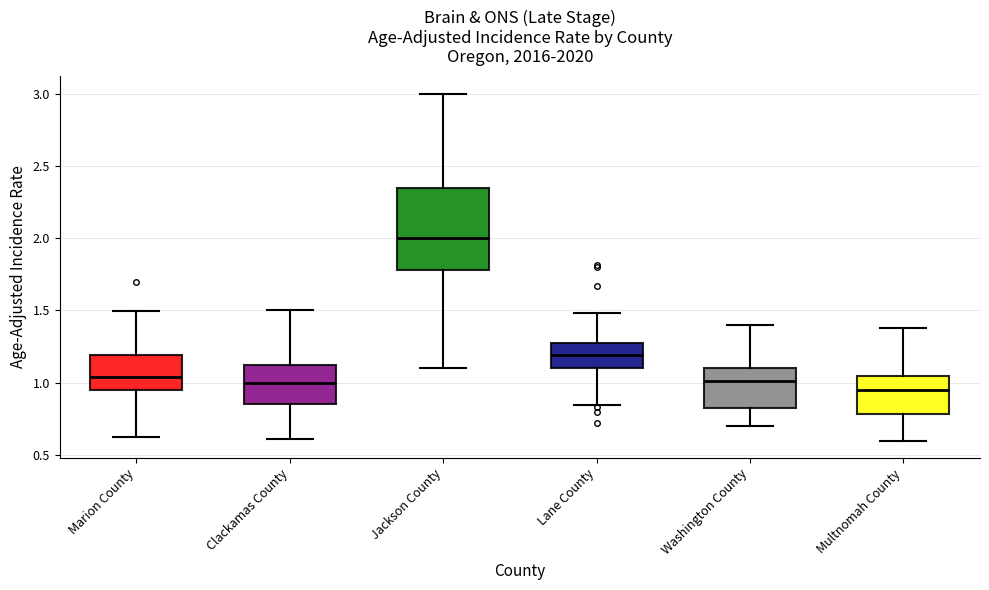

Reading left to right, transcribe this box plot: for each box, give where its median line is, the range the box spans, and where its two whiskers end, as read against the y-axis. The values are not printed on the chart, so give them approximately, as read against the axis.

Marion County: median 1.05, box 0.95 to 1.20, whiskers 0.60 to 1.50
Clackamas County: median 1.00, box 0.85 to 1.10, whiskers 0.60 to 1.50
Jackson County: median 2.00, box 1.80 to 2.35, whiskers 1.10 to 3.00
Lane County: median 1.20, box 1.10 to 1.25, whiskers 0.85 to 1.50
Washington County: median 1.00, box 0.85 to 1.10, whiskers 0.70 to 1.40
Multnomah County: median 0.95, box 0.80 to 1.05, whiskers 0.60 to 1.40